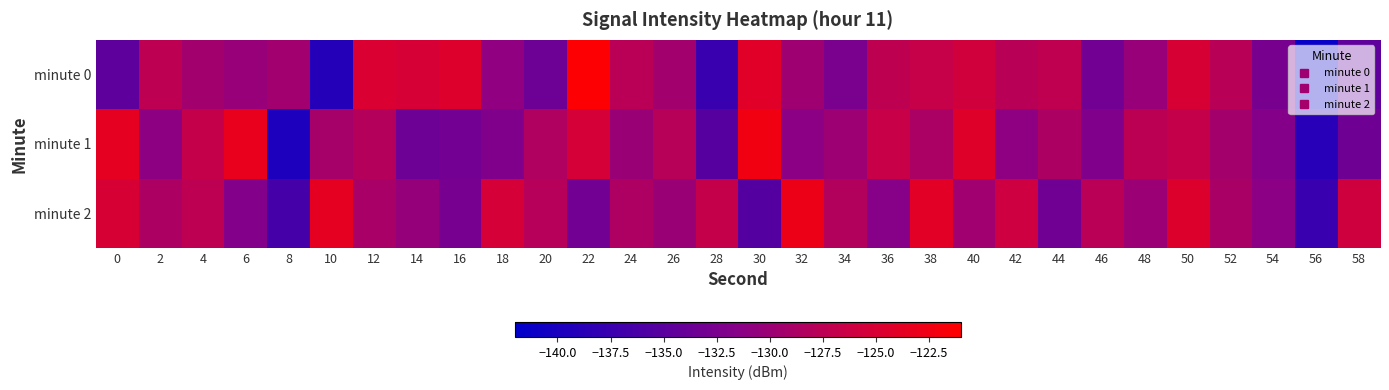

Which series changed the most between 4 and 30?

minute 2